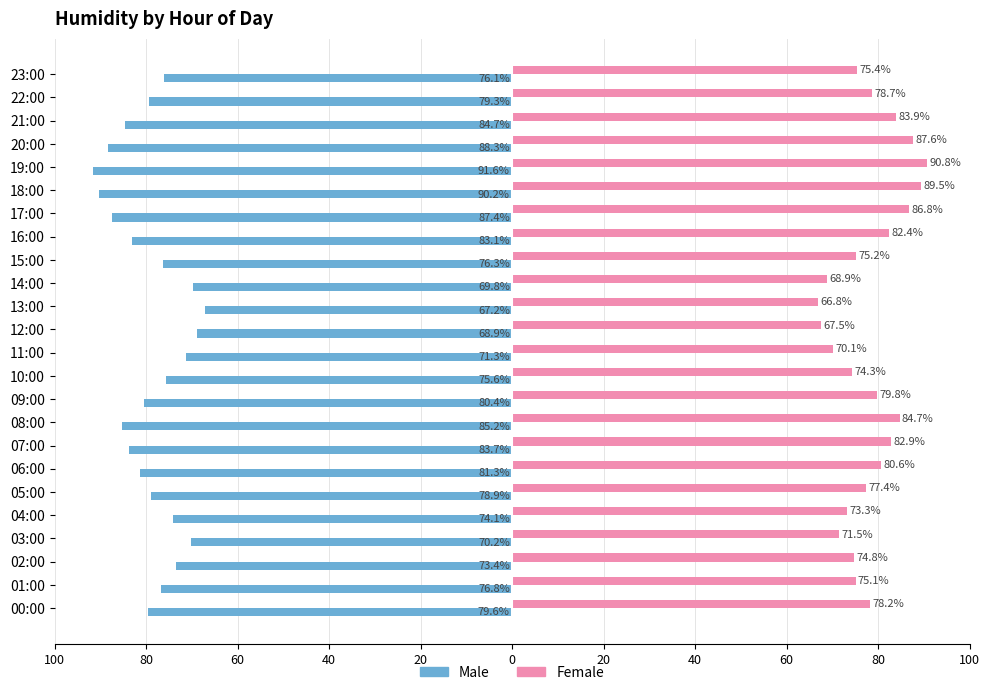

What is the difference between the maximum and minimum values in the Male series?

24.4